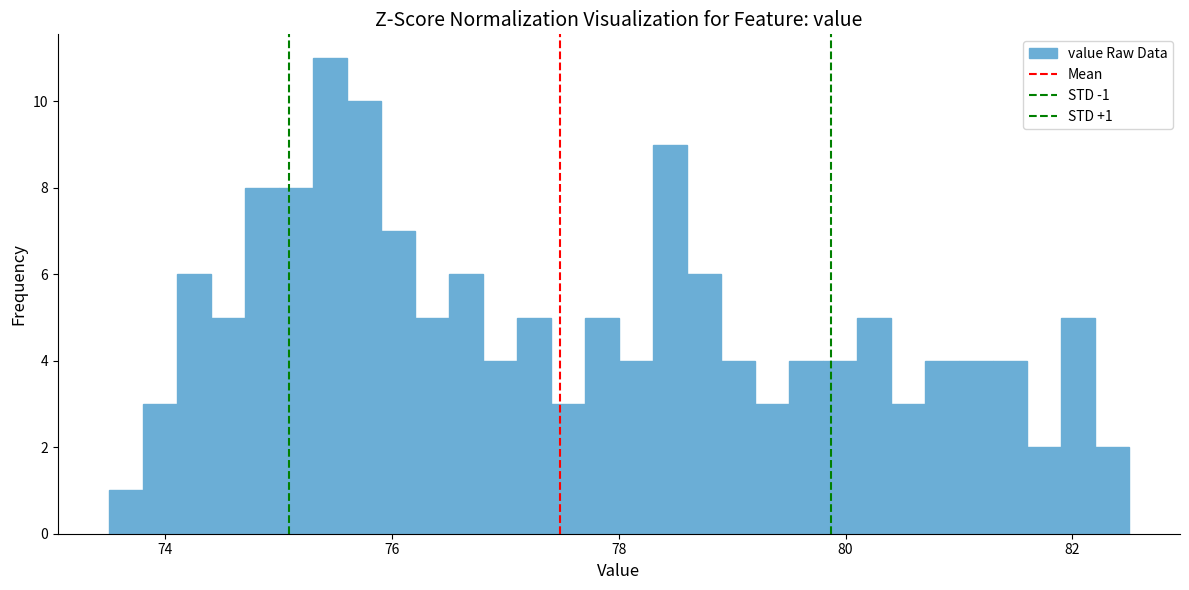

Read against the x-axis, roughly where is the centre of the tallest bar?

75.4